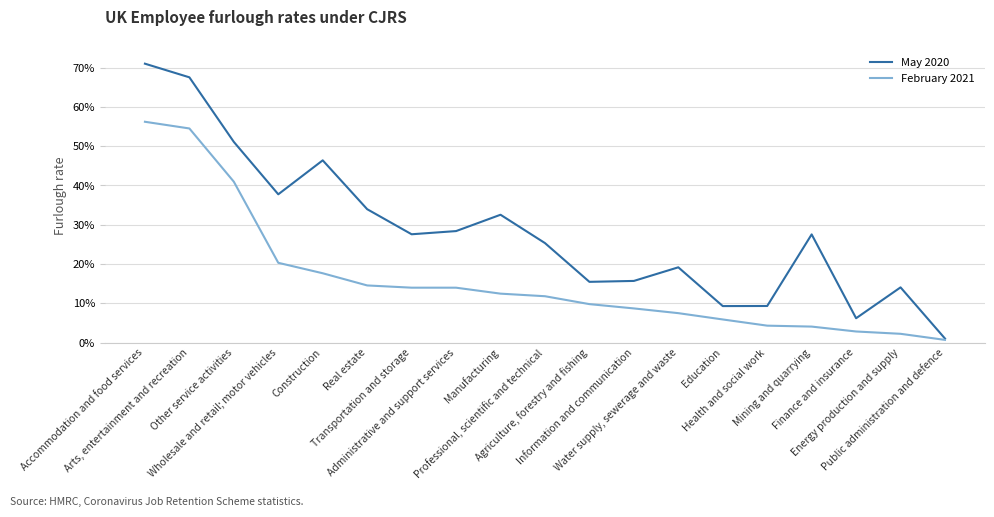

True or false: May 2020 and February 2021 intersect in this chart.

False